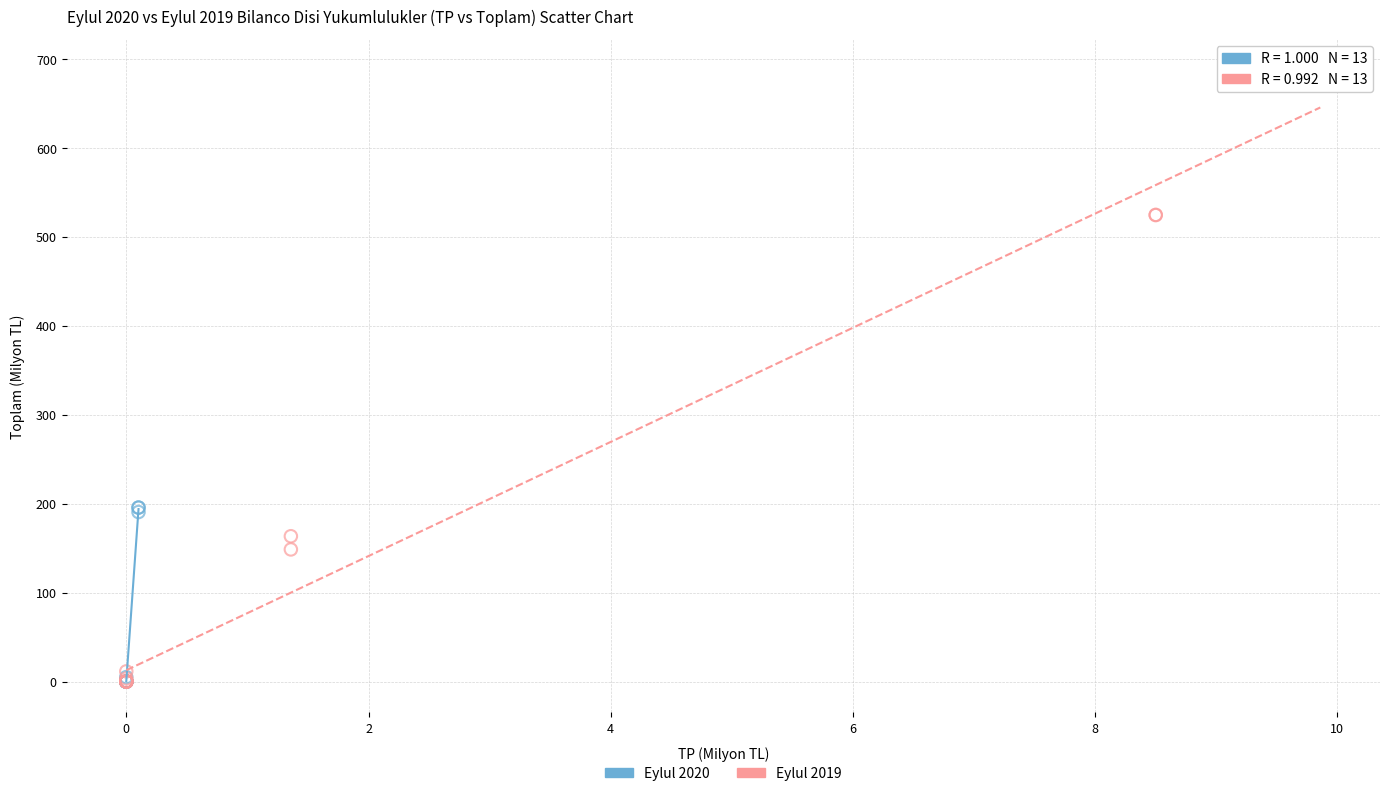

What are all the series names shown in the legend?

Eylul 2020, Eylul 2019